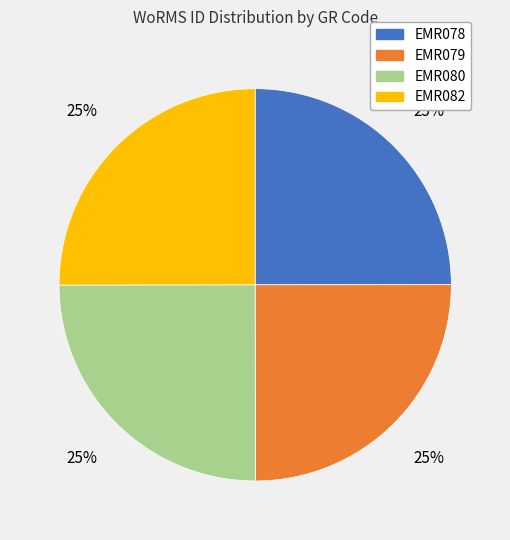

True or false: EMR082 accounts for 33% of the total.

False